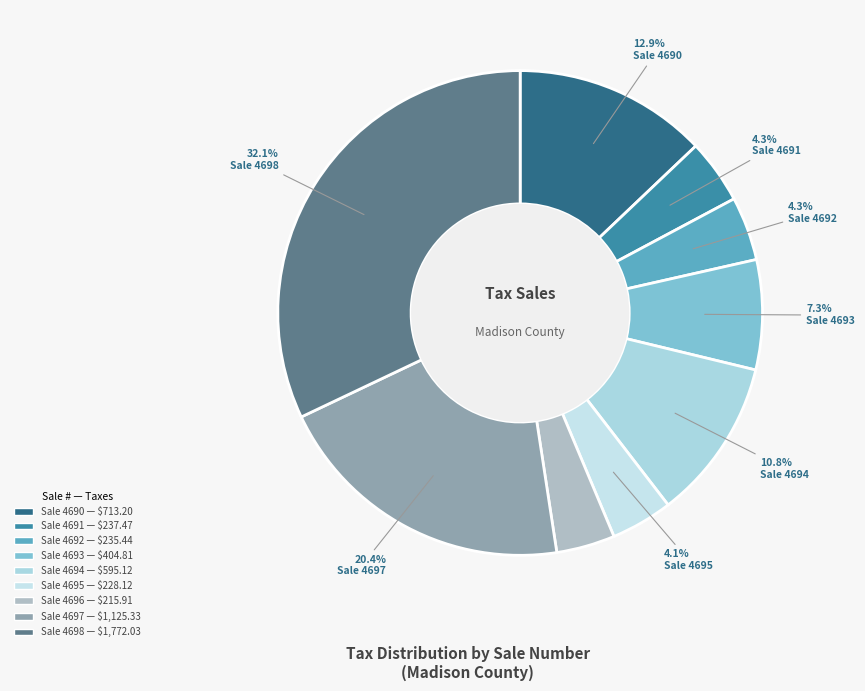

How many segments does this pie chart have?

9